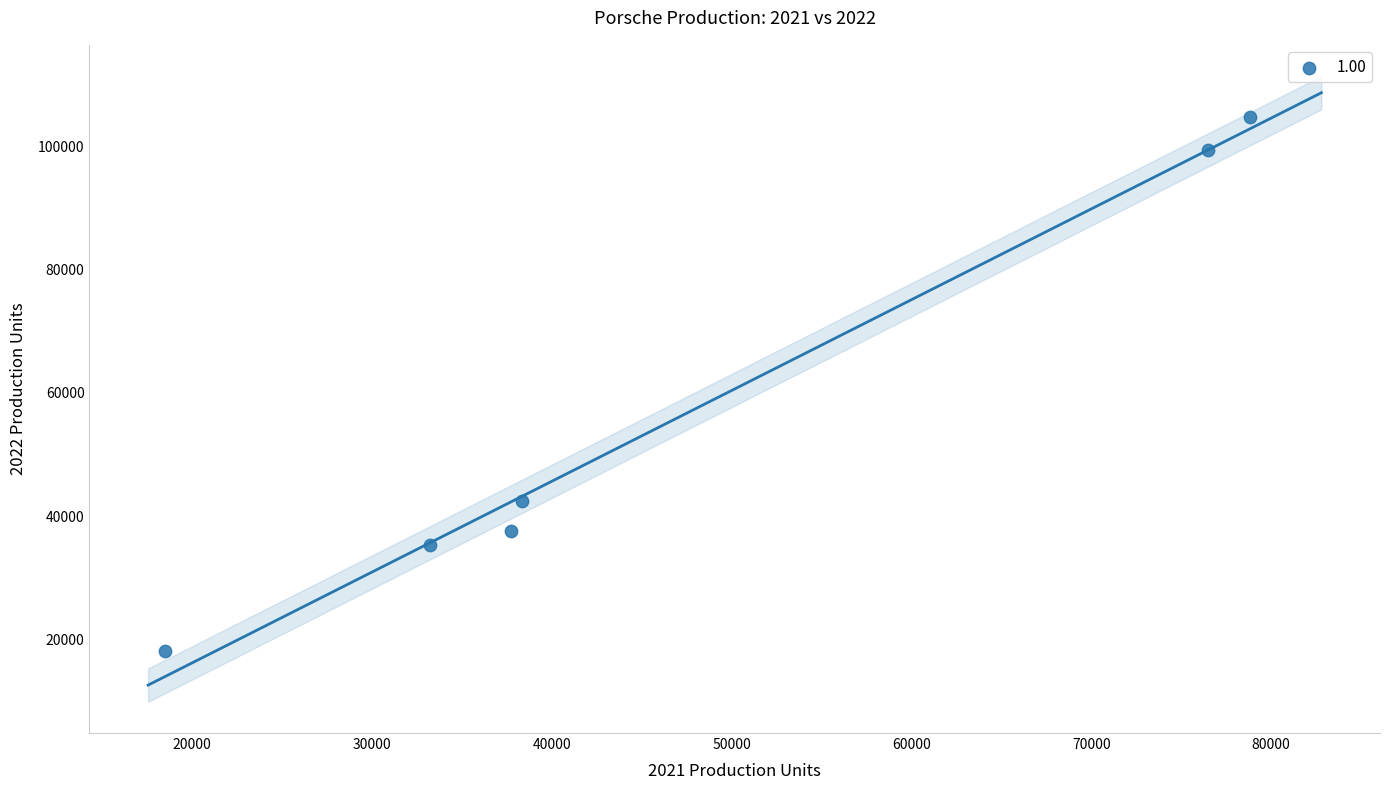

What is the average Y value?

56254